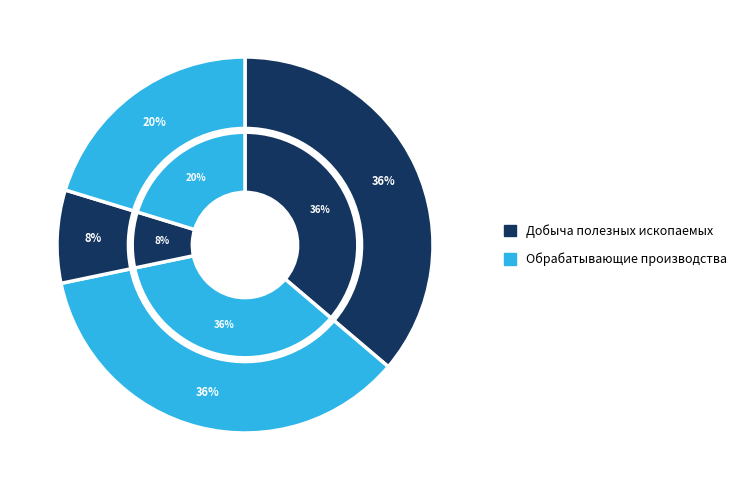

What is the largest slice in the pie chart?

Добыча полезных ископаемых